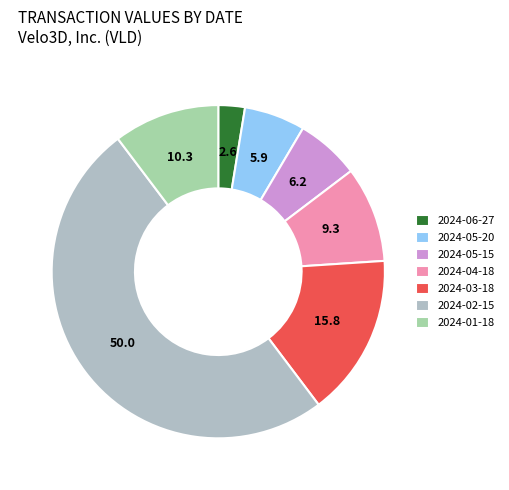

Count the number of slices in the pie.

7